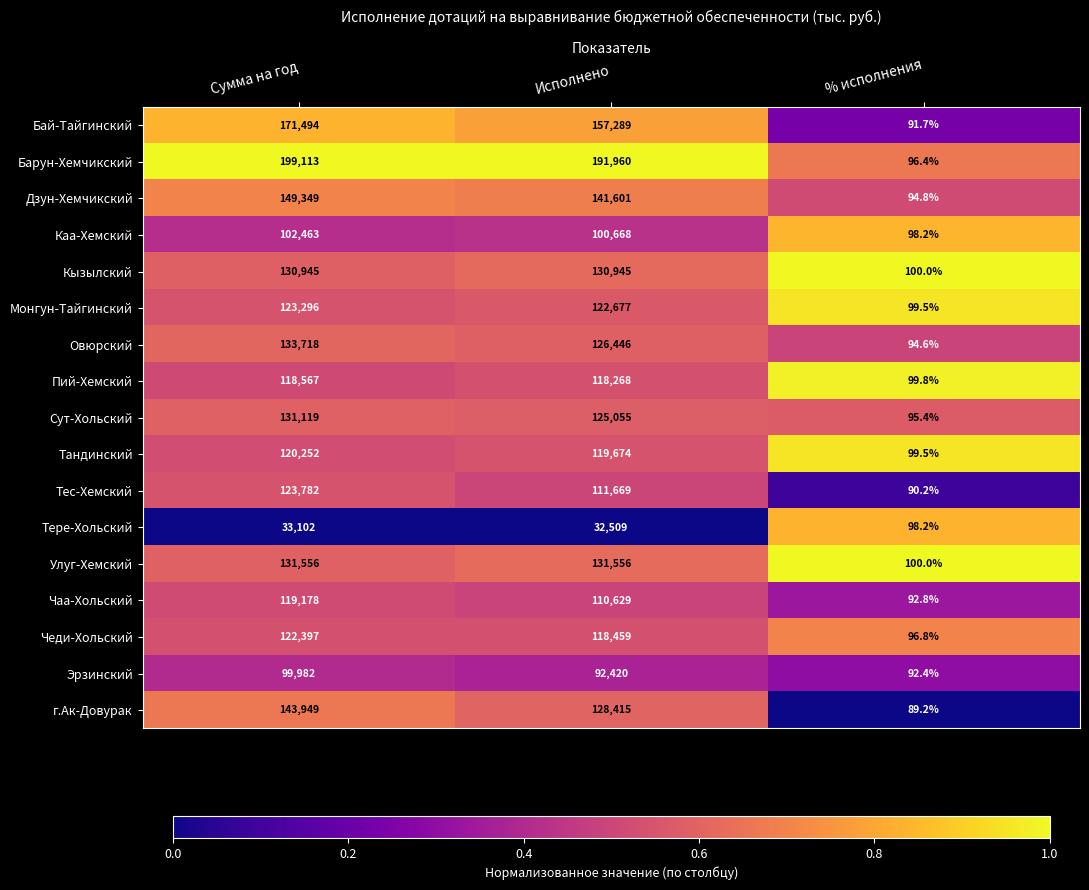

True or false: Бай-Тайгинский has a value of 171494.0 at Сумма на год.

True